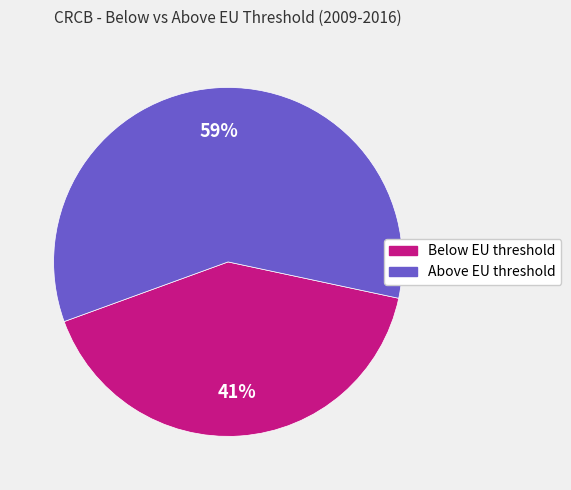

Which slice is the smallest?

Below EU threshold